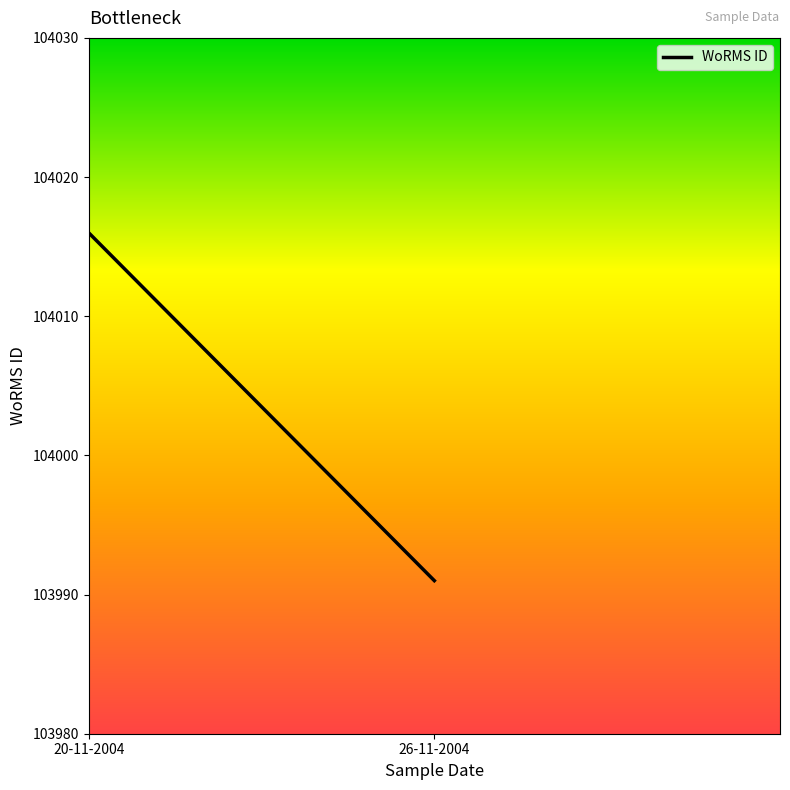

How many values exceed 103991?

1